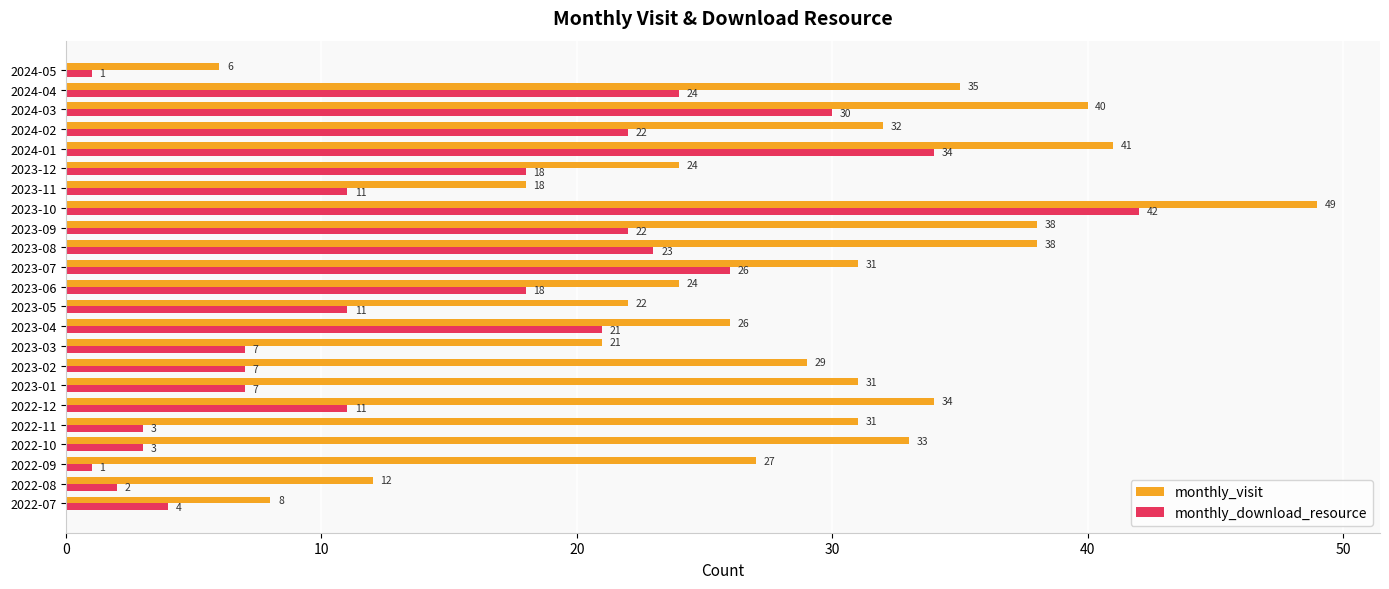

What is the greatest value displayed?

49